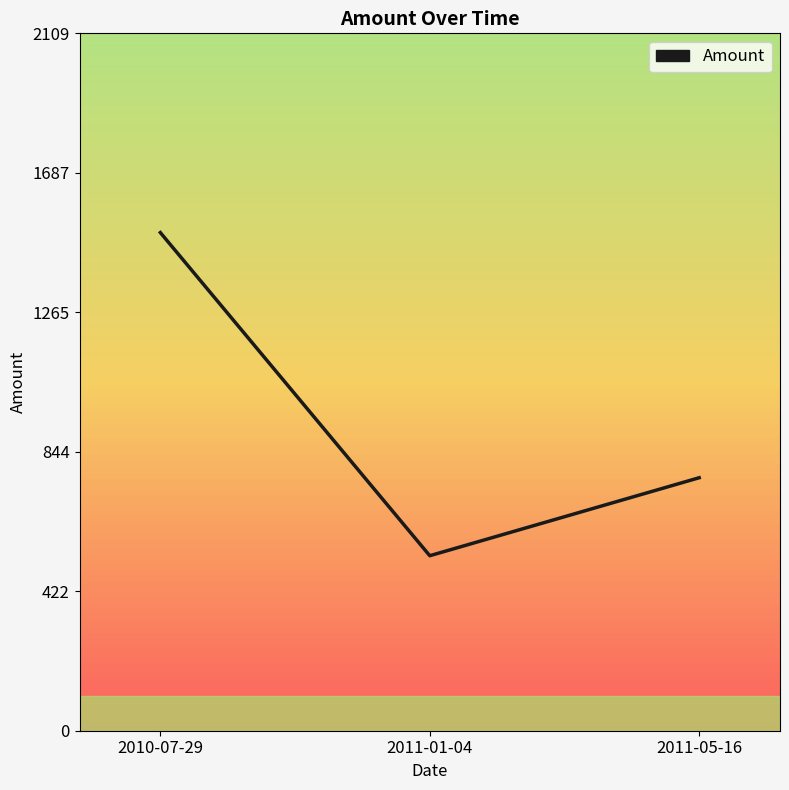

What is the difference between the second highest and minimum values?

235.8